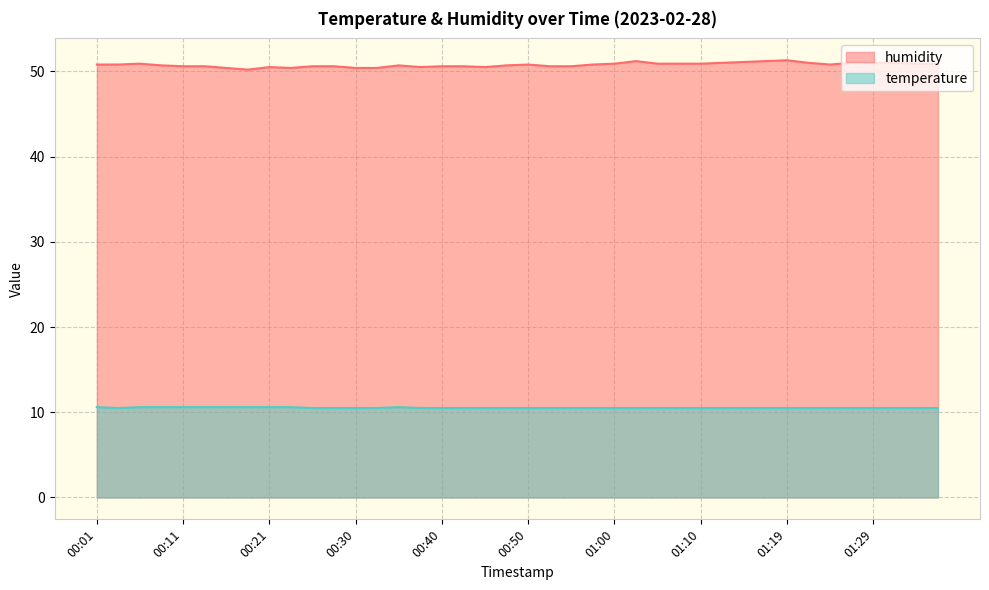

True or false: temperature has more than 0 interior local peaks.

True